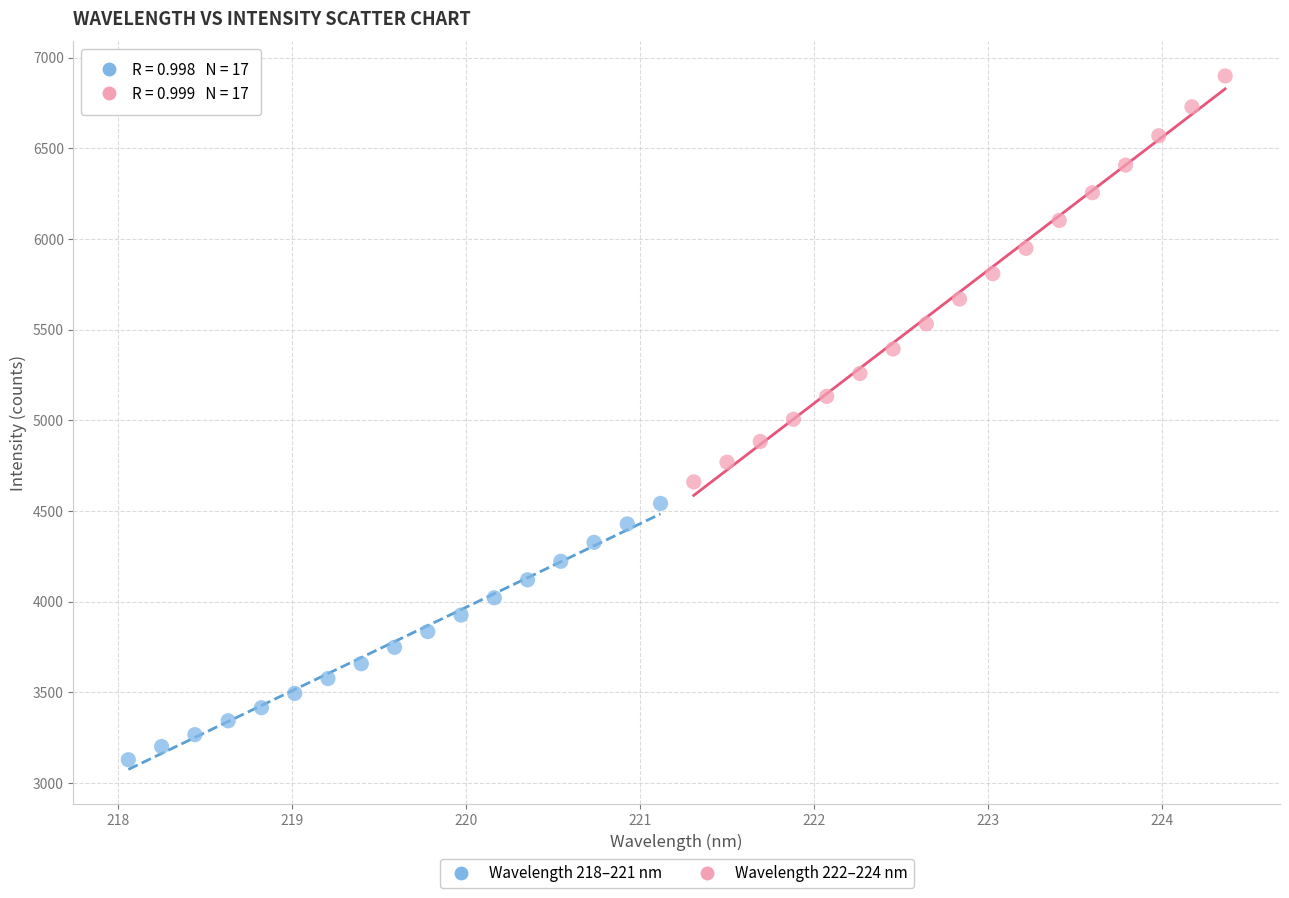

Which series has the widest spread of Y values?

Wavelength 222–224 nm